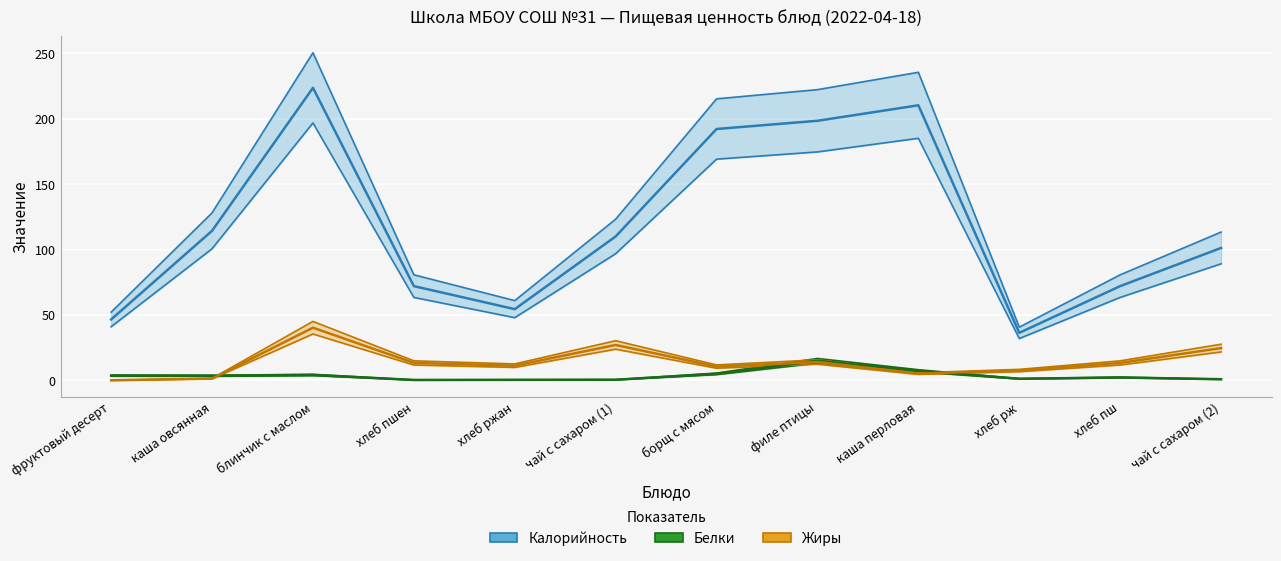

What is the difference between the highest and lowest values at хлеб пшен?

80.4